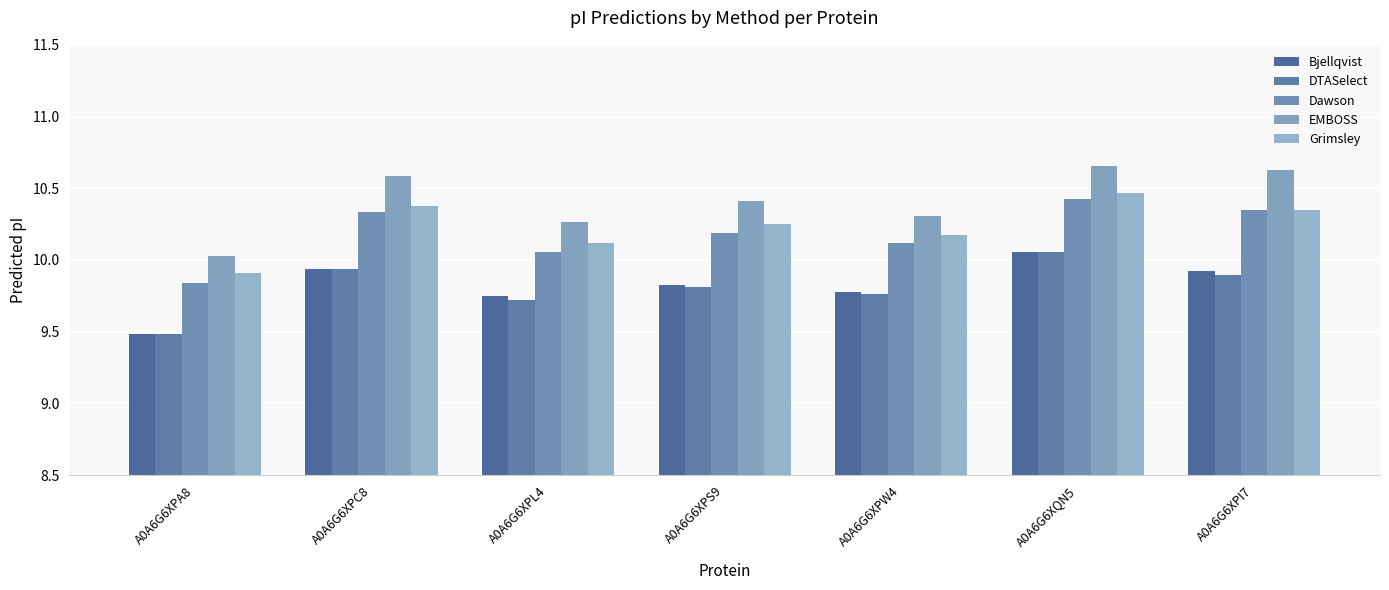

What position from the right is A0A6G6XPW4?

3